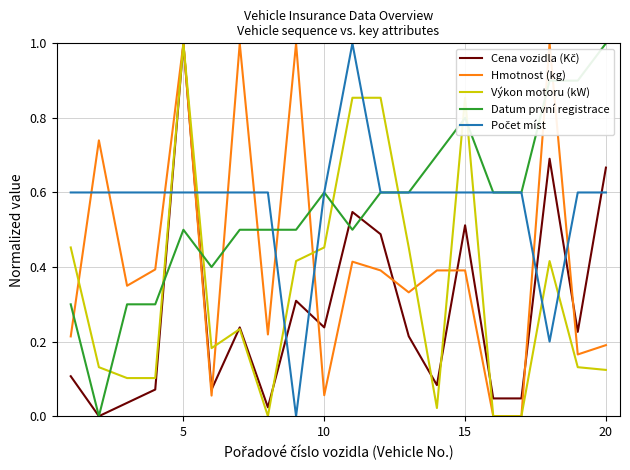

Reading left to right, extract all data points from this chart.

Cena vozidla (Kč): 0.1	0.0	0.0	0.1	1.0	0.1	0.2	0.0	0.3	0.2	0.5	0.5	0.2	0.1	0.5	0.0	0.0	0.7	0.2	0.7
Hmotnost (kg): 0.2	0.7	0.3	0.4	1.0	0.1	1.0	0.2	1.0	0.1	0.4	0.4	0.3	0.4	0.4	0.0	0.0	1.0	0.2	0.2
Výkon motoru (kW): 0.5	0.1	0.1	0.1	1.0	0.2	0.2	0.0	0.4	0.5	0.9	0.9	0.5	0.0	0.9	0.0	0.0	0.4	0.1	0.1
Datum první registrace: 0.3	0.0	0.3	0.3	0.5	0.4	0.5	0.5	0.5	0.6	0.5	0.6	0.6	0.7	0.8	0.6	0.6	0.9	0.9	1.0
Počet míst: 0.6	0.6	0.6	0.6	0.6	0.6	0.6	0.6	0.0	0.6	1.0	0.6	0.6	0.6	0.6	0.6	0.6	0.2	0.6	0.6